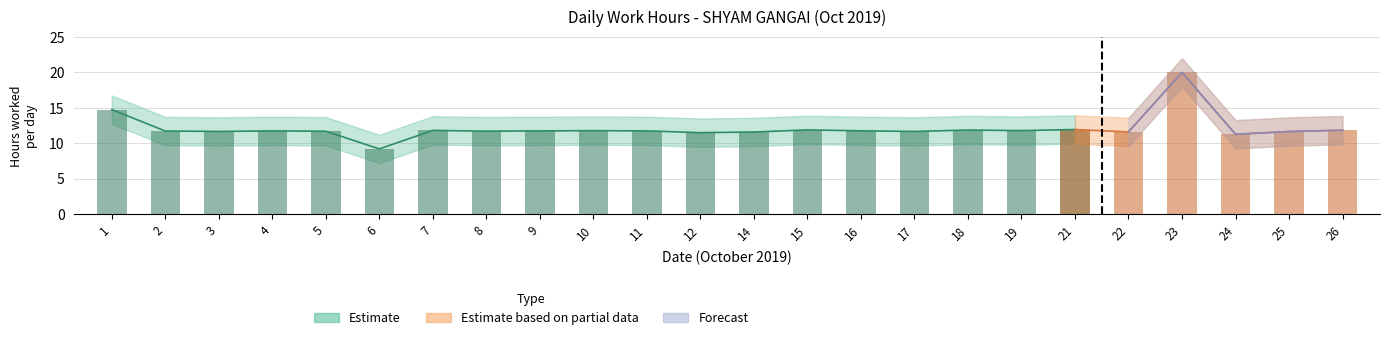

What is the sum of all Low_upper values?

337.5